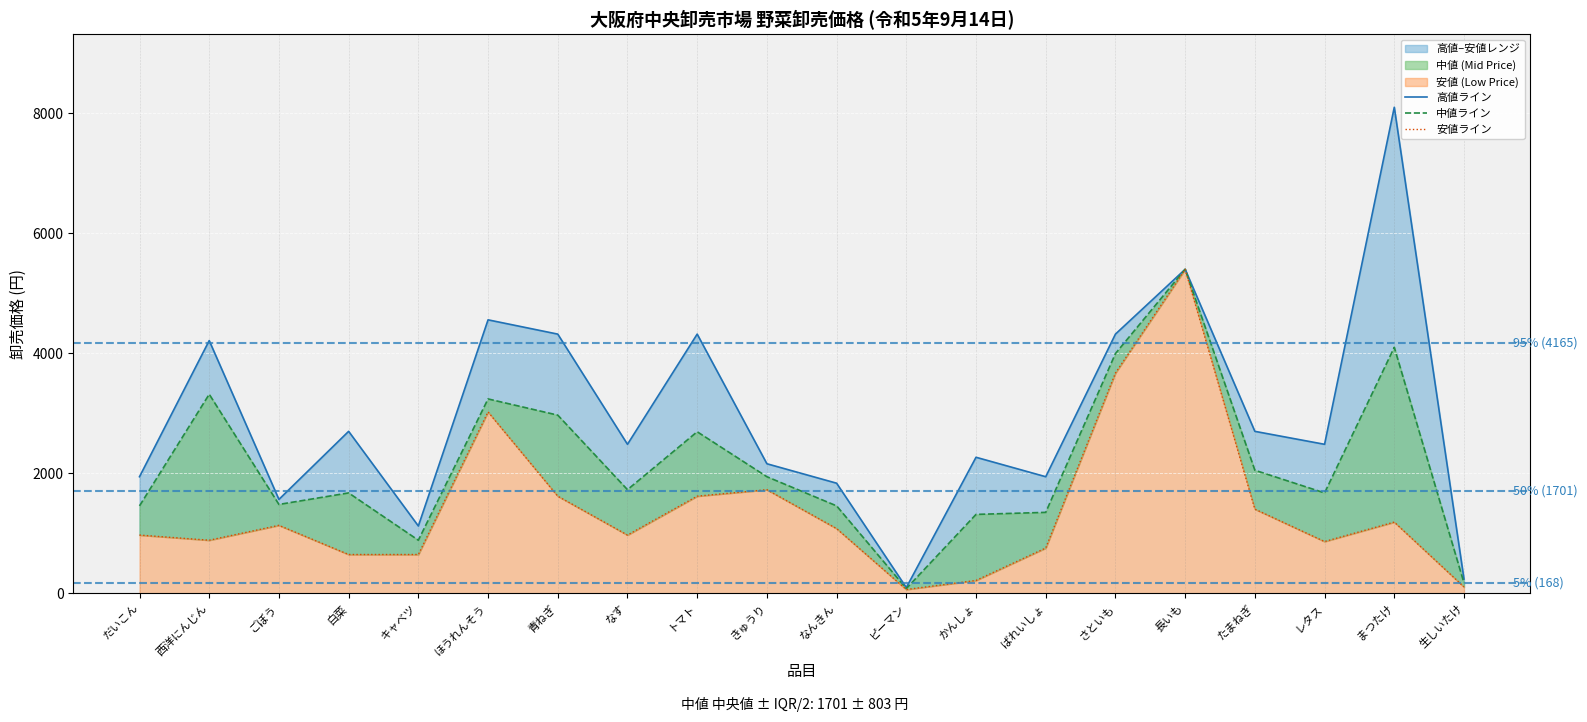

At which category is the sum across all series the highest?

長いも